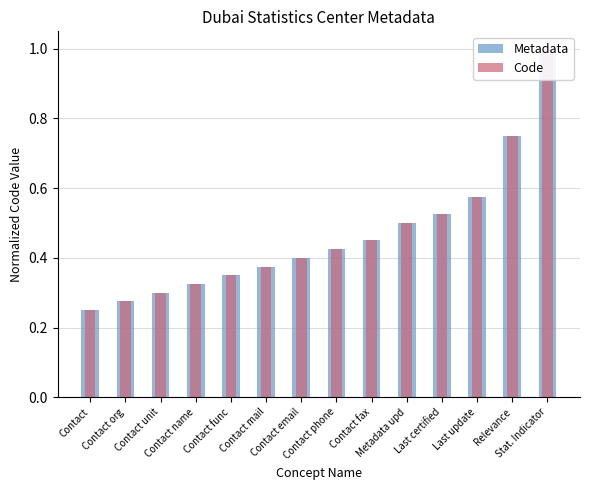

Rank the series by their maximum value, from highest to lowest.

Metadata, Code